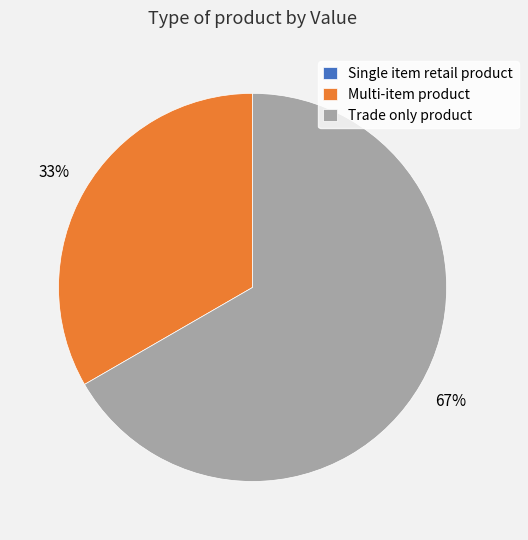

To the nearest percent, what is the difference between the largest and smallest slice percentages?

67%